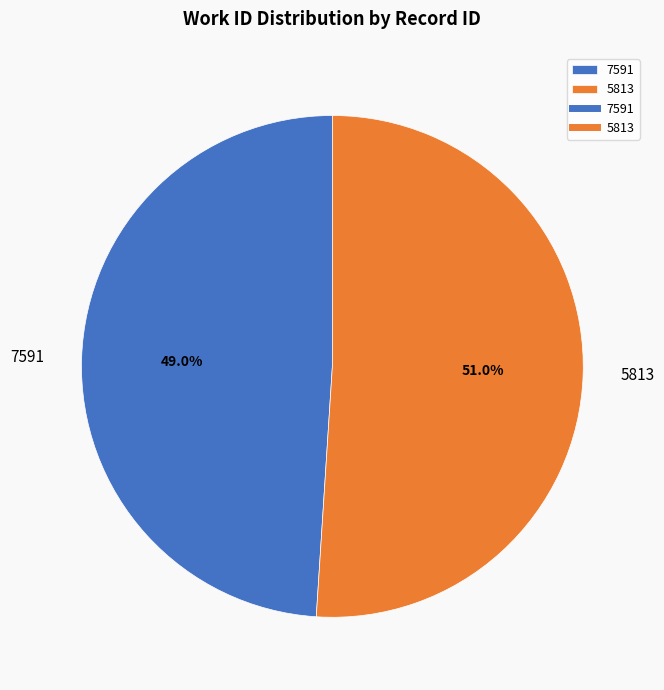

Approximately how many times larger is the value at 7591 compared to 5813?

1.0